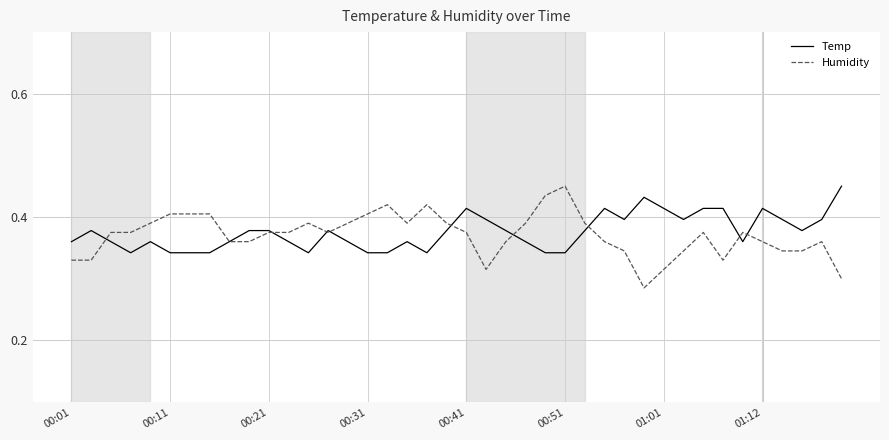

Which series has the largest range (max minus min)?

Humidity